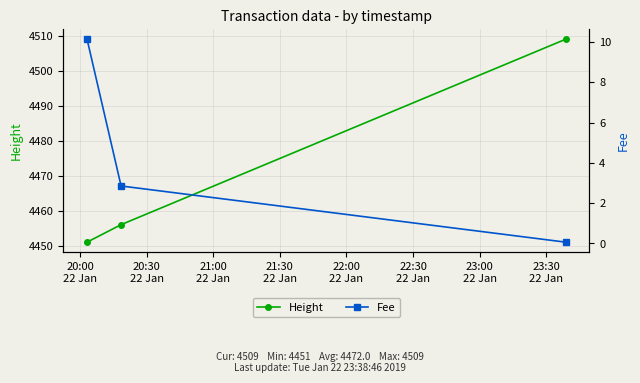

What is the lowest value of the Height series?

4451